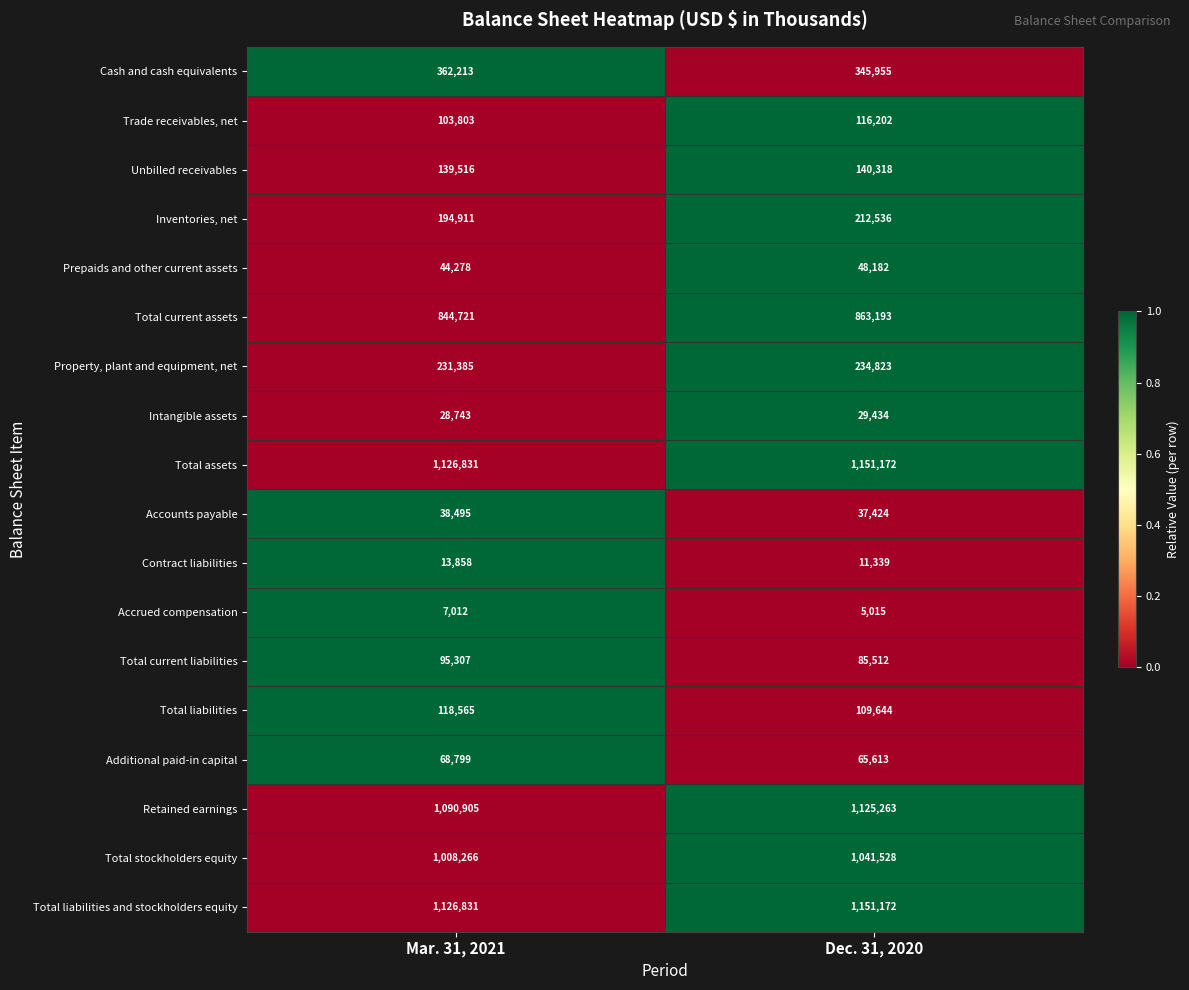

What is the difference between the maximum and minimum values in the Retained earnings series?

34358